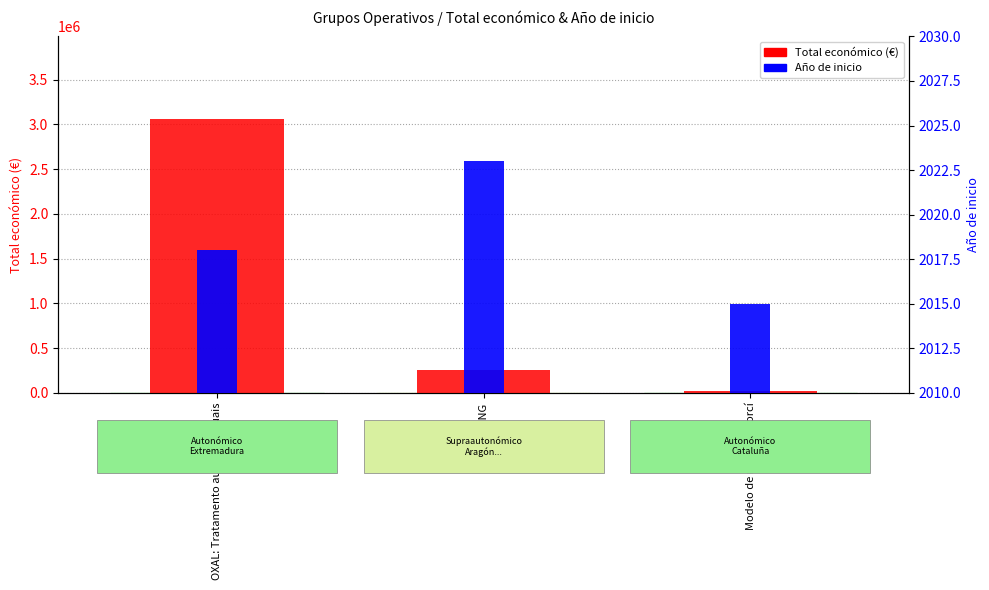

Is it true that Año de inicio equals 2023 at OPTICURING?

True